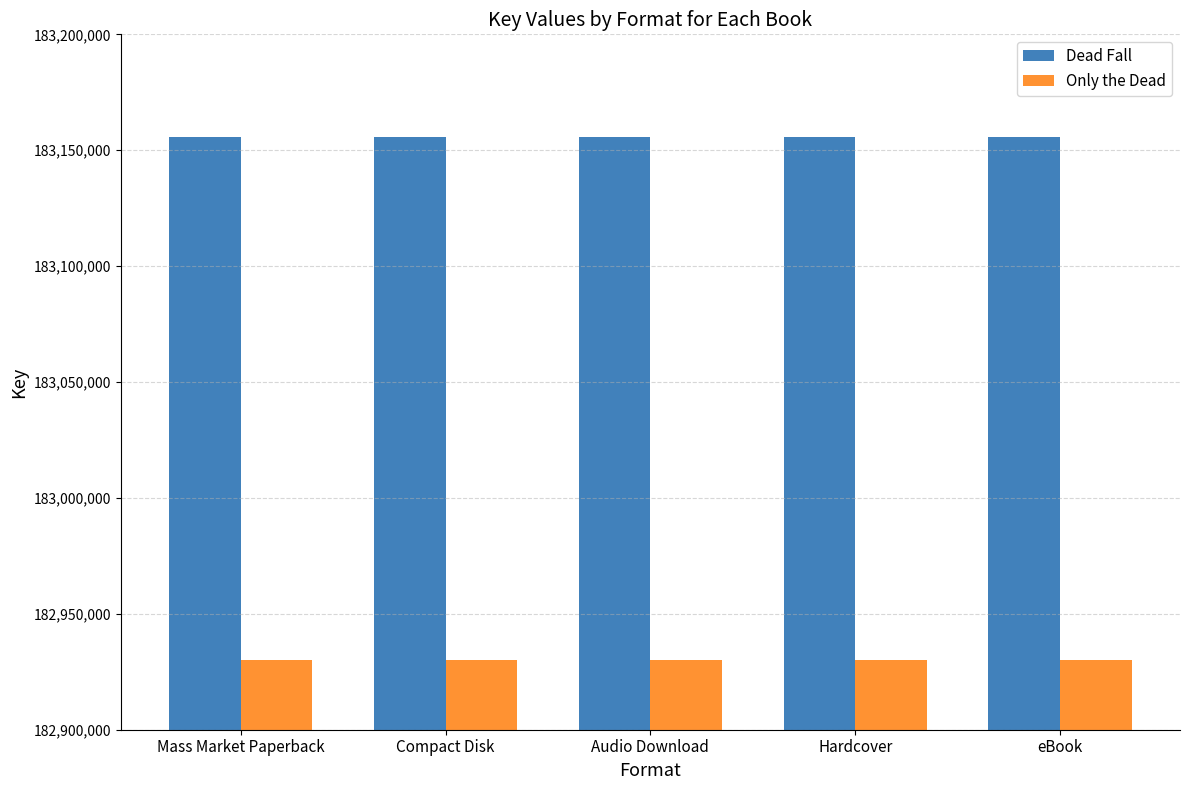

Rank the series by their maximum value, from highest to lowest.

Dead Fall, Only the Dead